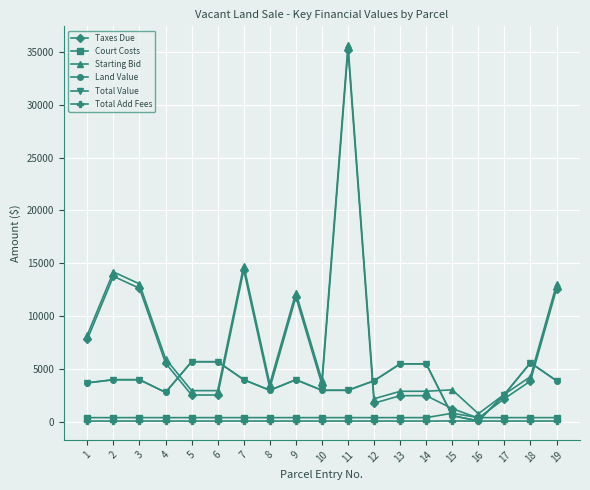

True or false: Total Value and Land Value intersect in this chart.

False